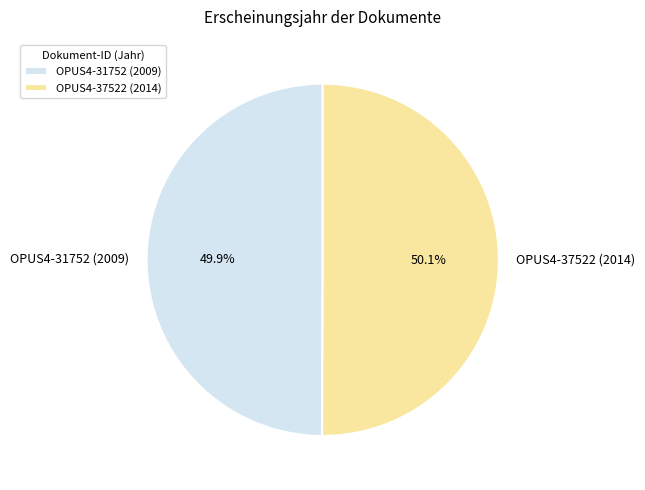

Is the sum of OPUS4-37522 (2014) and OPUS4-31752 (2009) greater than half?

Yes